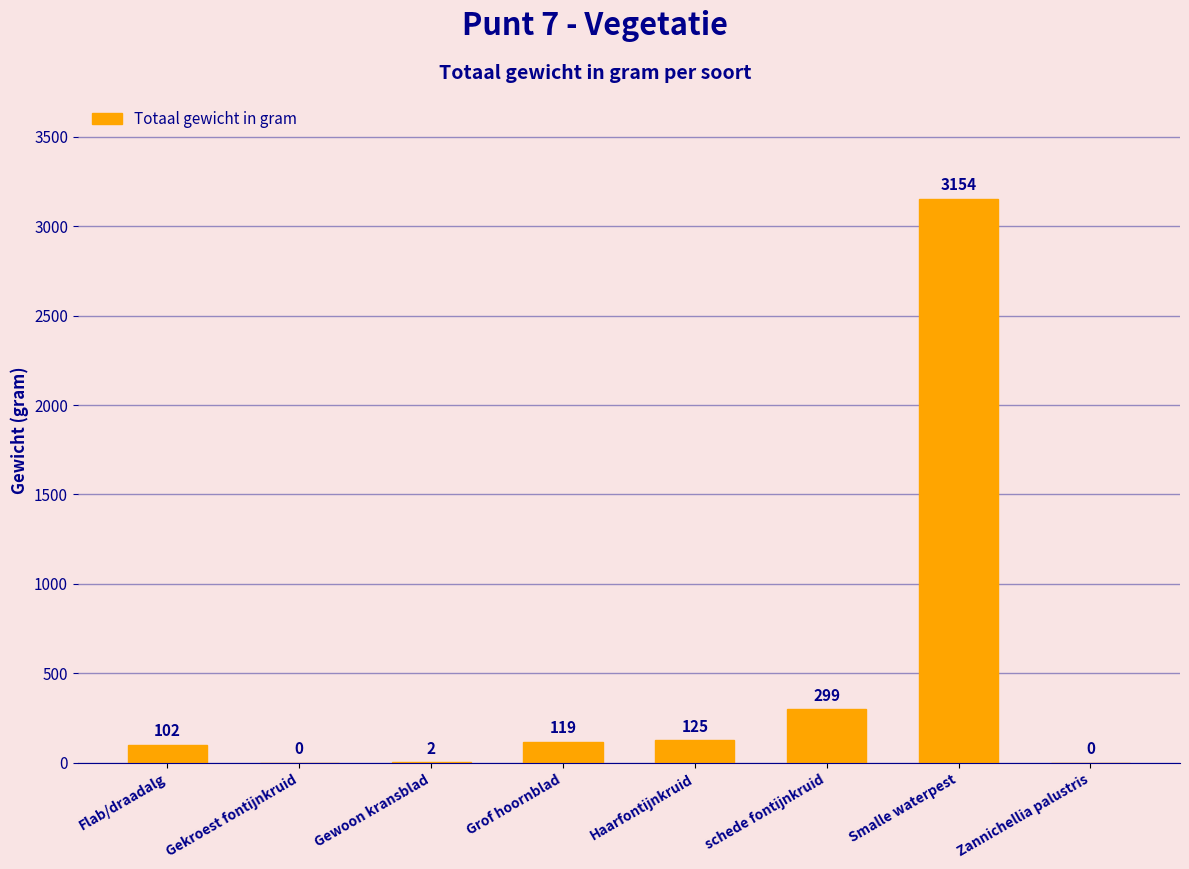

Read the value at schede fontijnkruid, to the nearest 10.

300